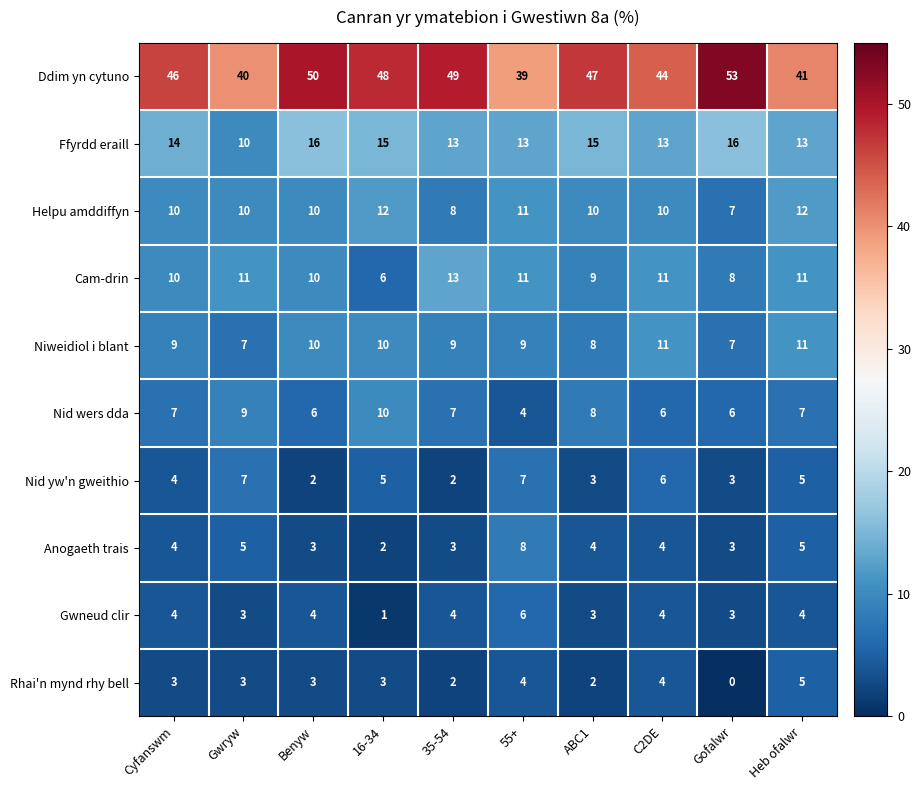

What is the minimum value for Nid wers dda?

4